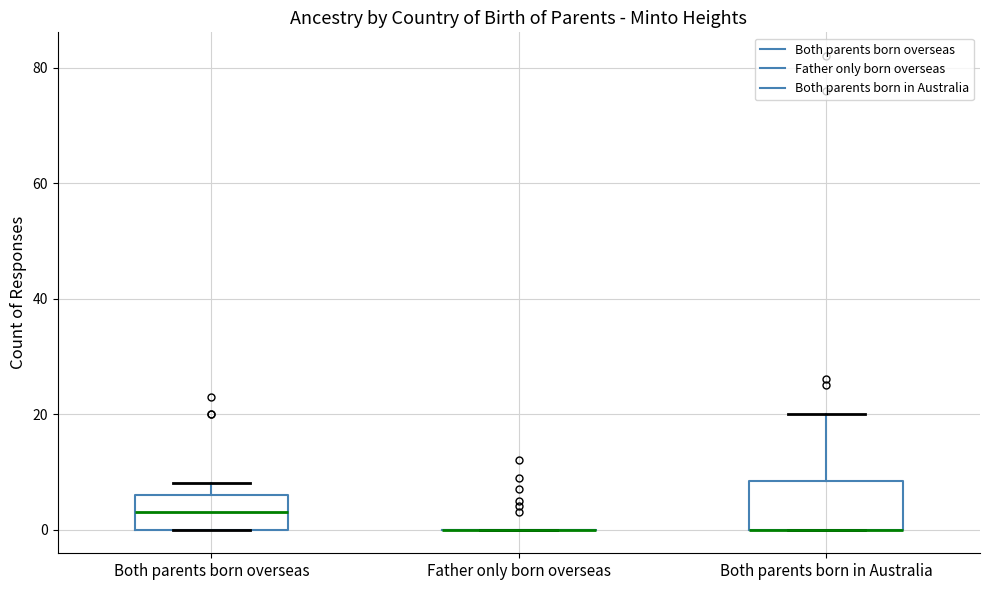

Which box is the tallest, from its lower edge to its upper edge?

Both parents born in Australia